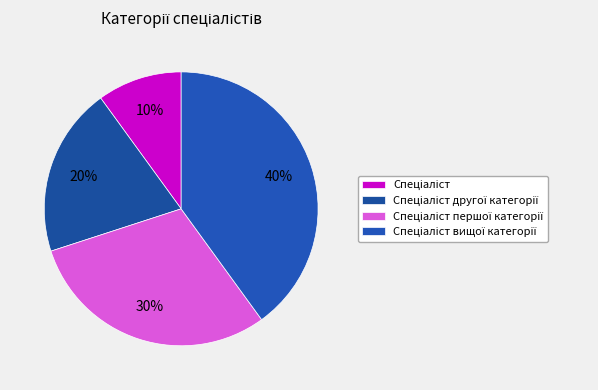

Is it true that Спеціаліст is 2% of the pie?

False